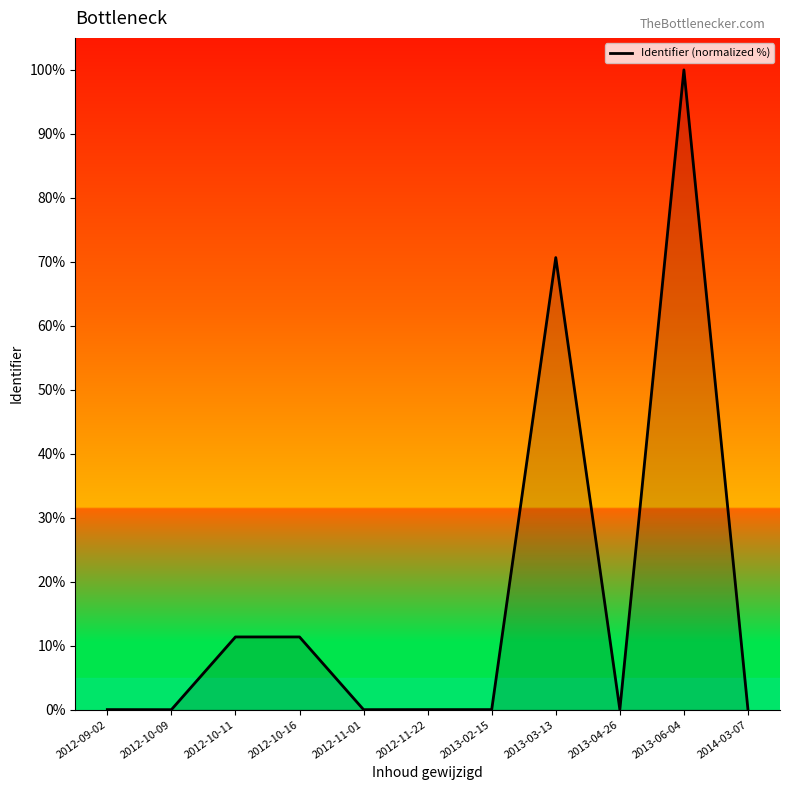

What is the difference between the maximum and minimum values?

100.0